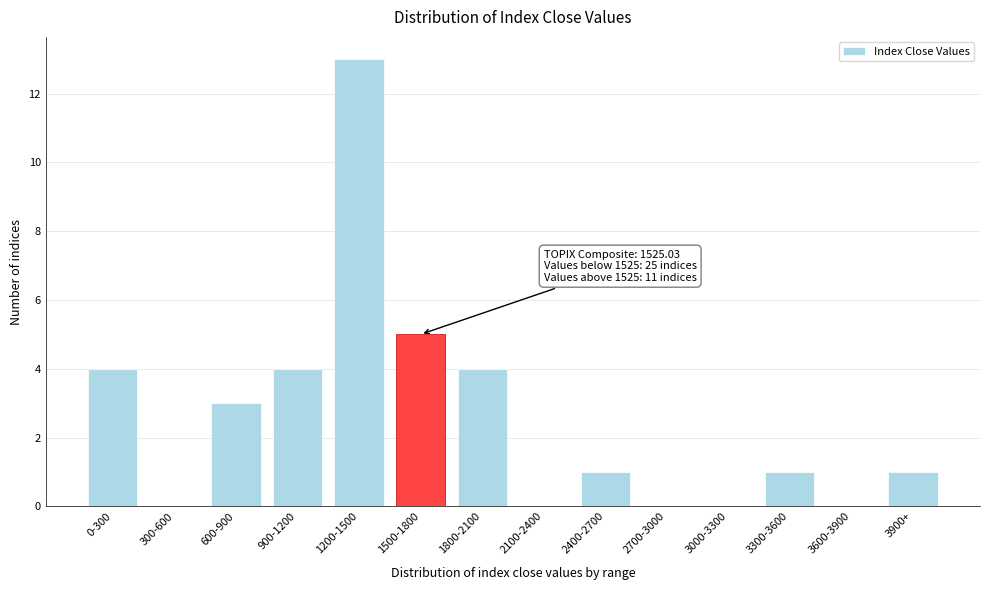

Reading left to right, transcribe all the data shown in this chart.

0-300=4	300-600=0	600-900=3	900-1200=4	1200-1500=13	1500-1800=5	1800-2100=4	2100-2400=0	2400-2700=1	2700-3000=0	3000-3300=0	3300-3600=1	3600-3900=0	3900+=1